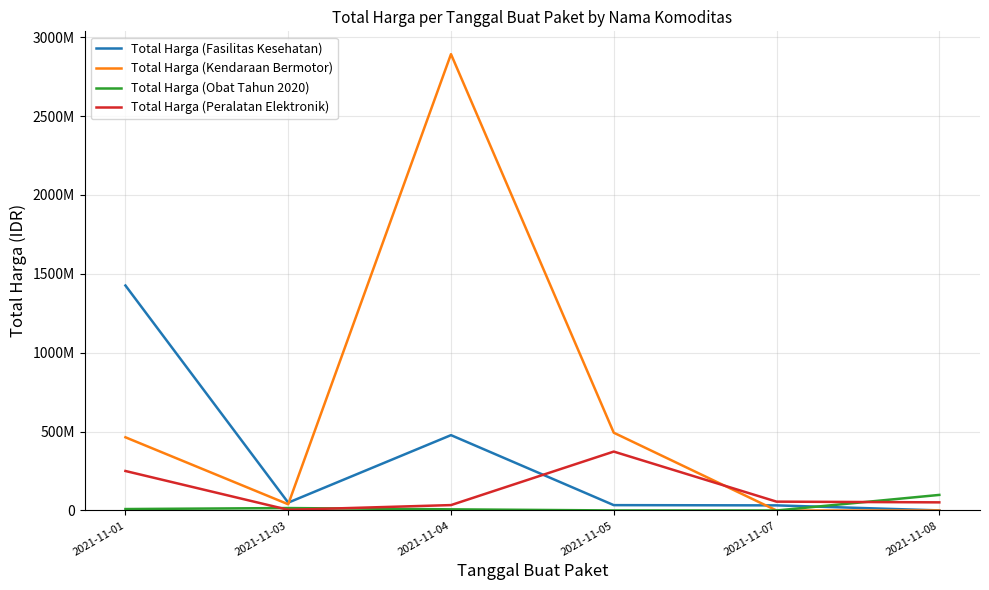

Does the chart display data point markers on the line(s)?

No